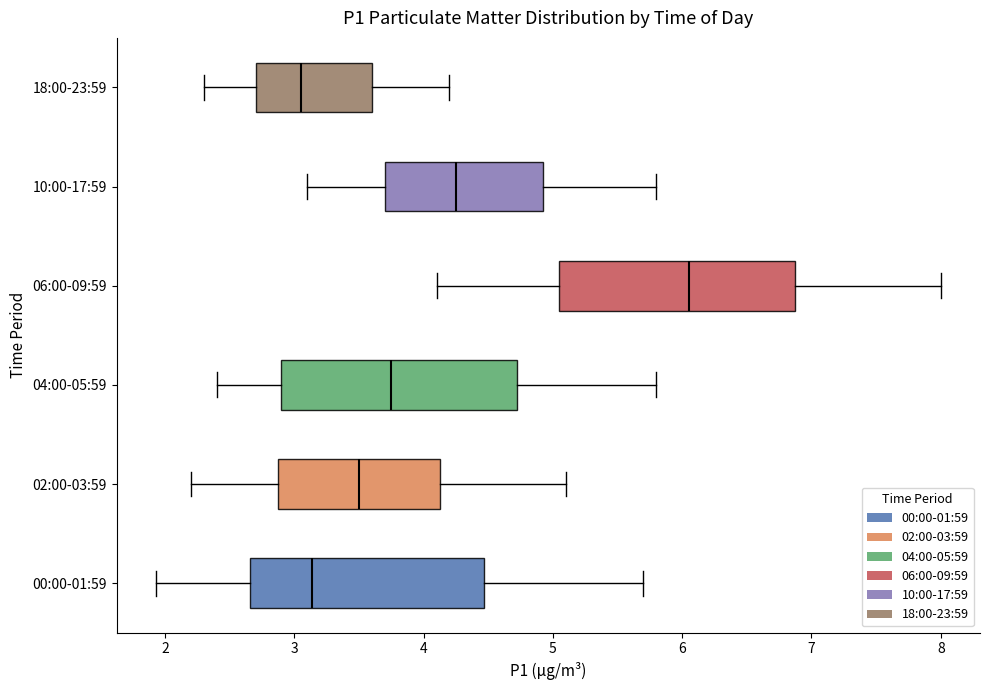

Where does the left whisker of the box for 00:00-01:59 end on the x-axis? The values are not printed on the chart, so give them approximately, as read against the axis.

1.9